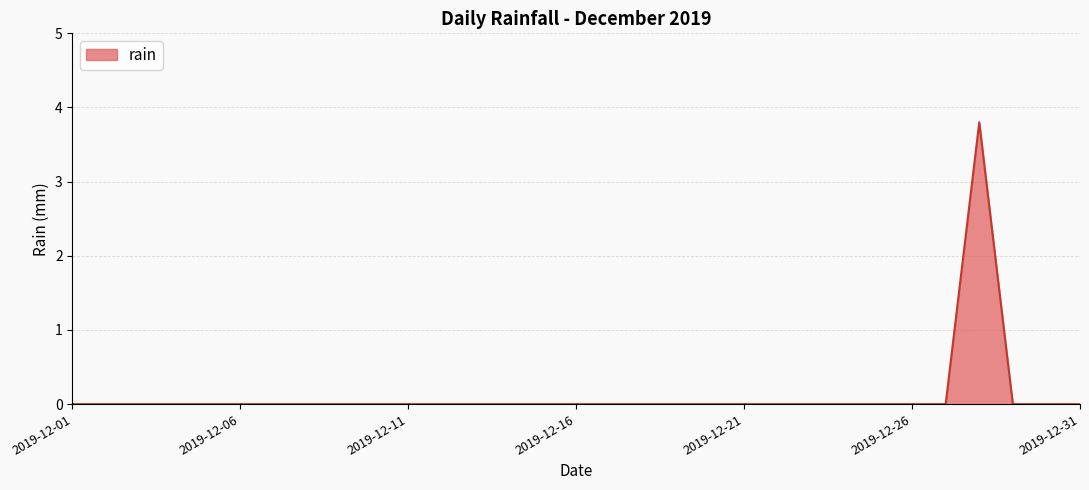

What is the difference between the maximum and minimum values?

3.8